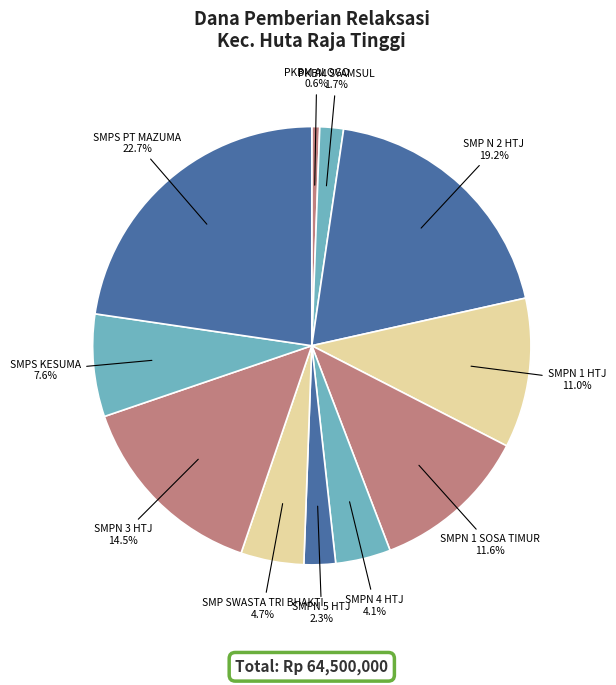

Rank the categories by value from lowest to highest.

PKBM ALOGO, PKBM SYAMSUL, SMPN 5 HTJ, SMPN 4 HTJ, SMP SWASTA TRI BHAKTI, SMPS KESUMA, SMPN 1 HTJ, SMPN 1 SOSA TIMUR, SMPN 3 HTJ, SMP N 2 HTJ, SMPS PT MAZUMA